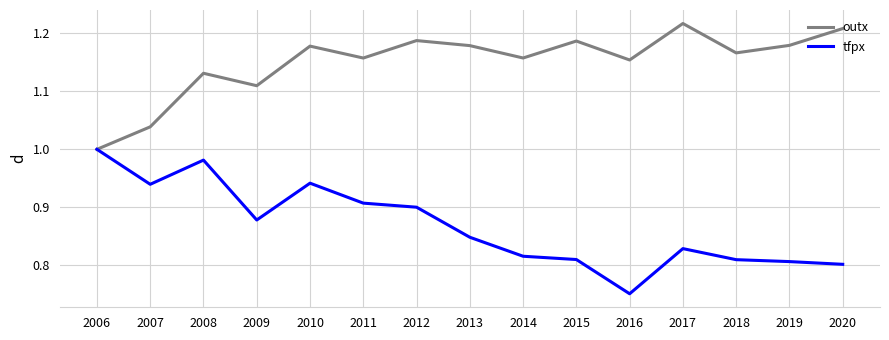

Between 2010 and 2020, which series saw the biggest shift?

tfpx